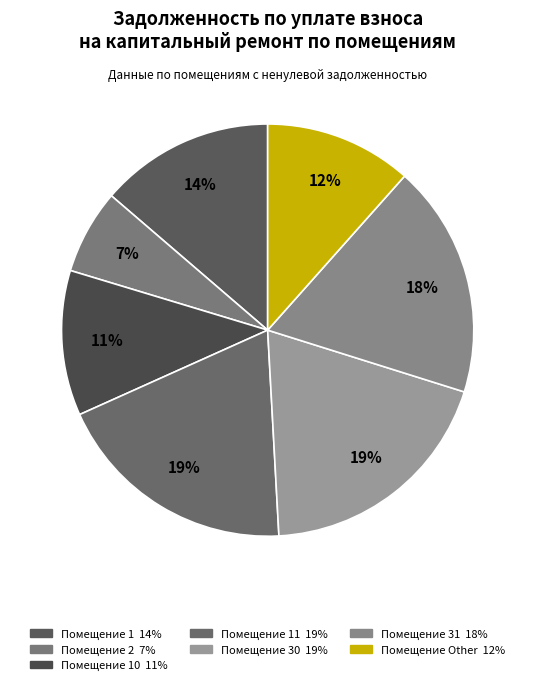

Count the number of slices in the pie.

7